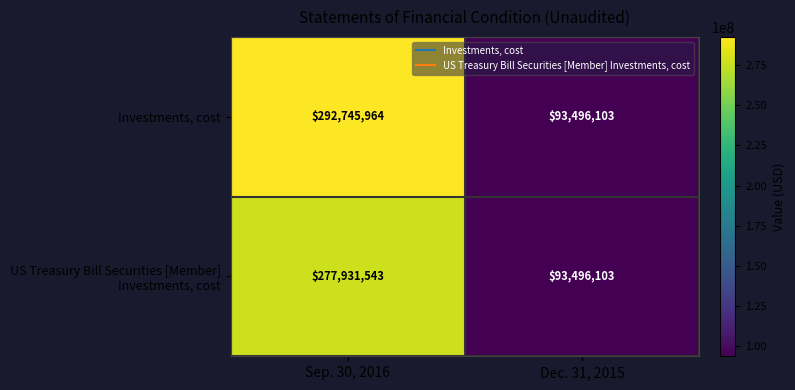

What value does the Investments, cost series have at Dec. 31, 2015, to the nearest 50?

93496100